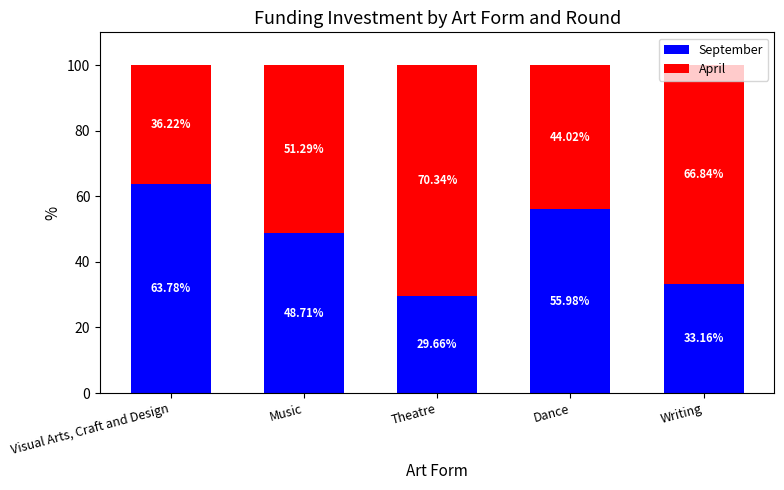

What is the difference between the maximum and minimum values in the September series?

34.1